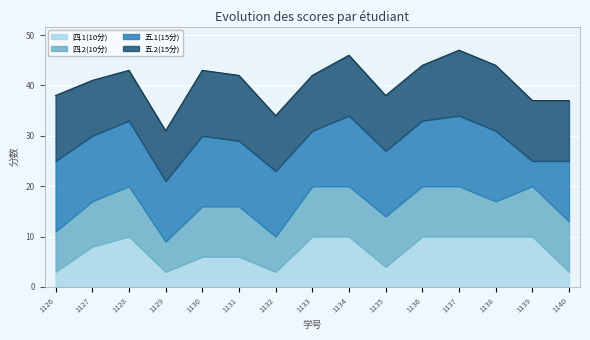

What is the average value of the 四.1(10分) series?

7